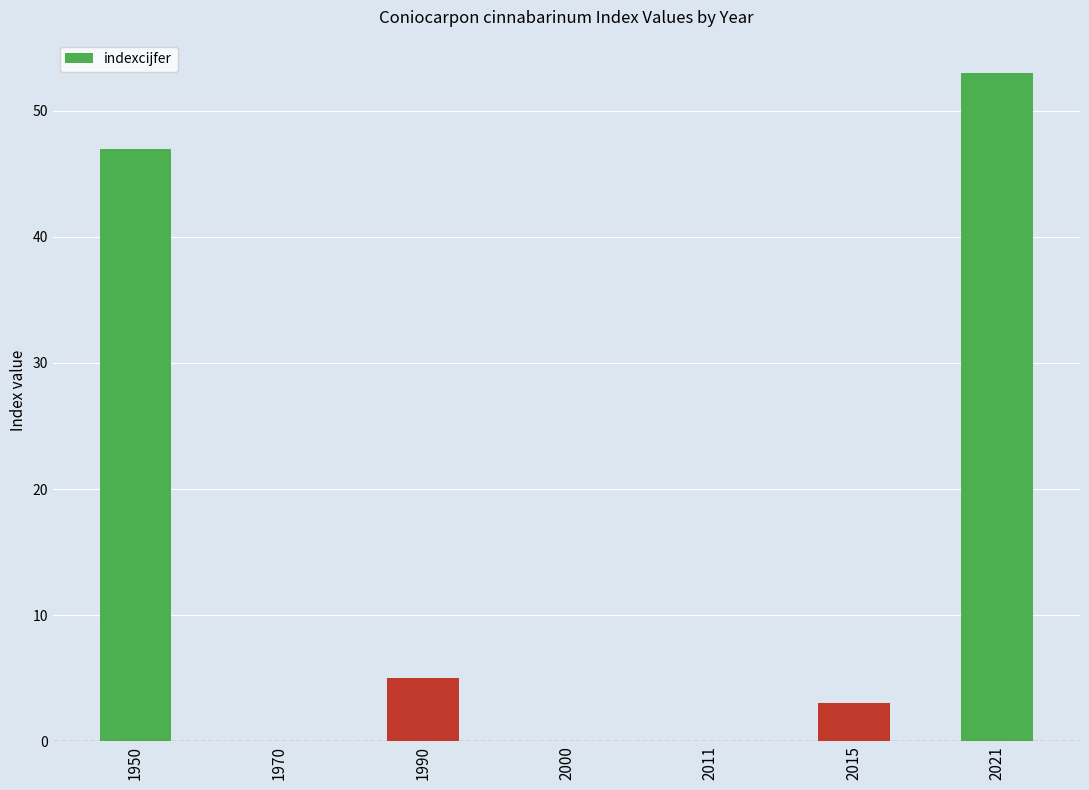

Reading right to left, what are all the values shown in this chart?

2021=53	2015=3	2011=0	2000=0	1990=5	1970=0	1950=47